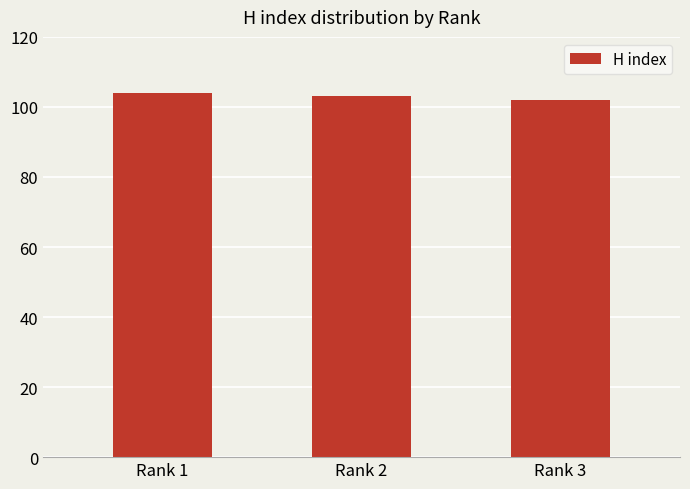

What is the value of the 1st bar from the left?

104